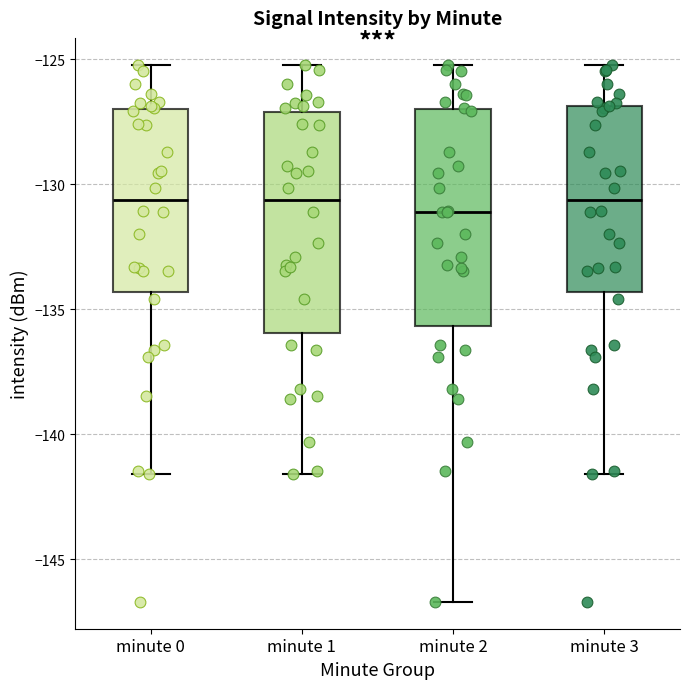

Reading left to right, transcribe this box plot: for each box, give where its median line is, the range the box spans, and where its two whiskers end, as read against the y-axis. The values are not printed on the chart, so give them approximately, as read against the axis.

minute 0: median -130.5, box -134.5 to -127.0, whiskers -141.5 to -125.0
minute 1: median -130.5, box -136.0 to -127.0, whiskers -141.5 to -125.0
minute 2: median -131.0, box -135.5 to -127.0, whiskers -146.5 to -125.0
minute 3: median -130.5, box -134.5 to -127.0, whiskers -141.5 to -125.0